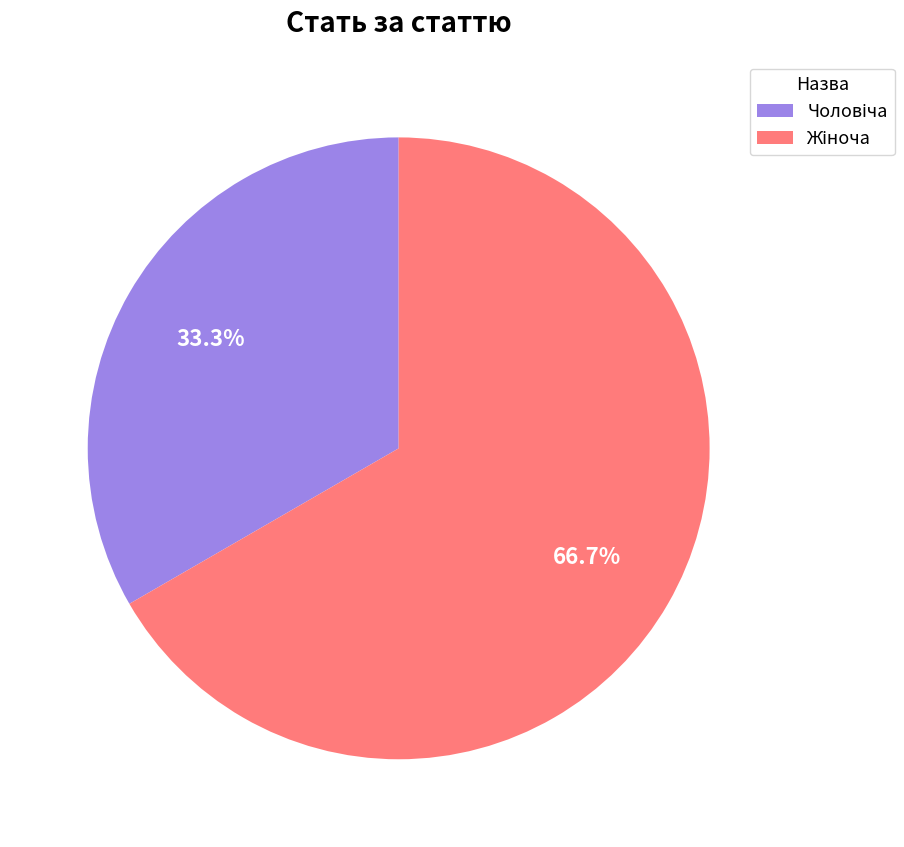

Does any single category account for the majority?

Yes